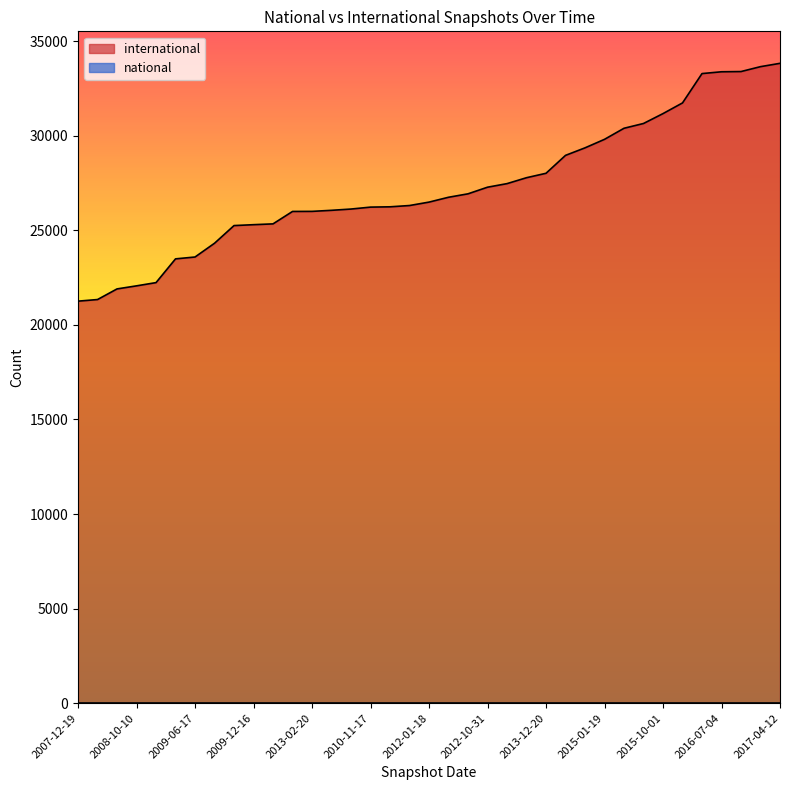

What is the sum of the values at 2011-02-21 and 2012-01-18?

52494